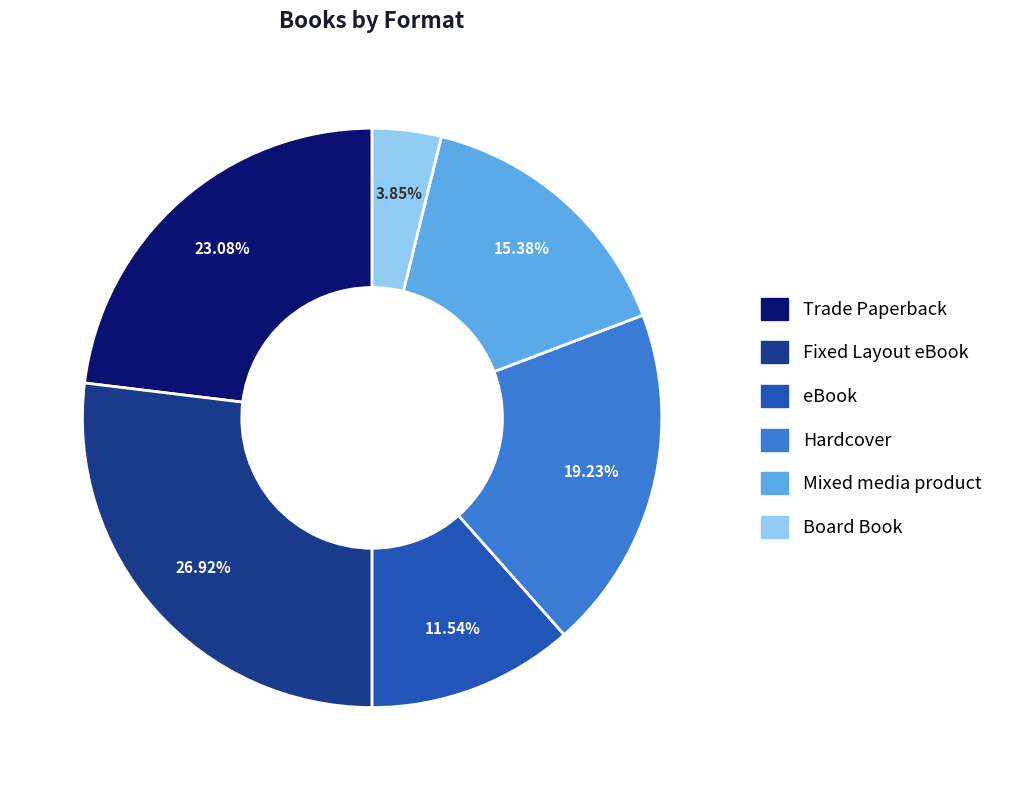

To the nearest percent, what is the difference between the eBook and Hardcover slice percentages?

8%